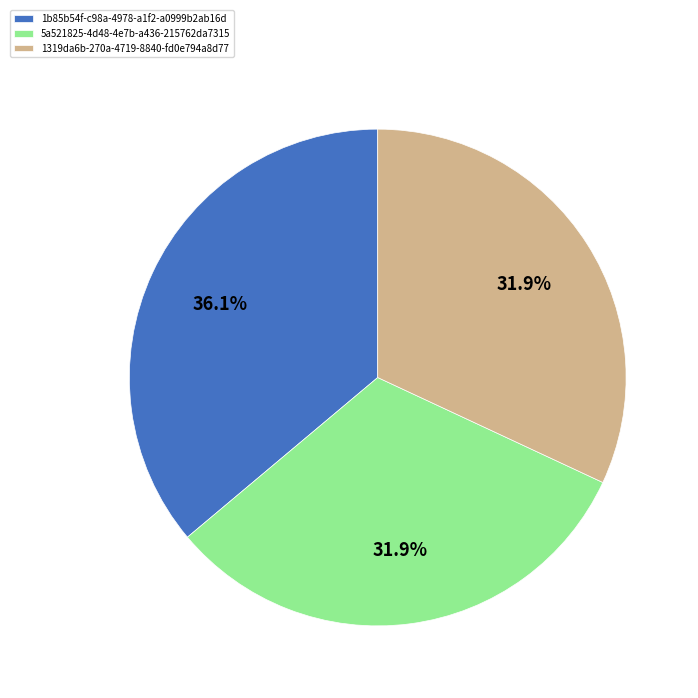

Between 1b85b54f-c98a-4978-a1f2-a0999b2ab16d and 1319da6b-270a-4719-8840-fd0e794a8d77, which is larger?

1b85b54f-c98a-4978-a1f2-a0999b2ab16d